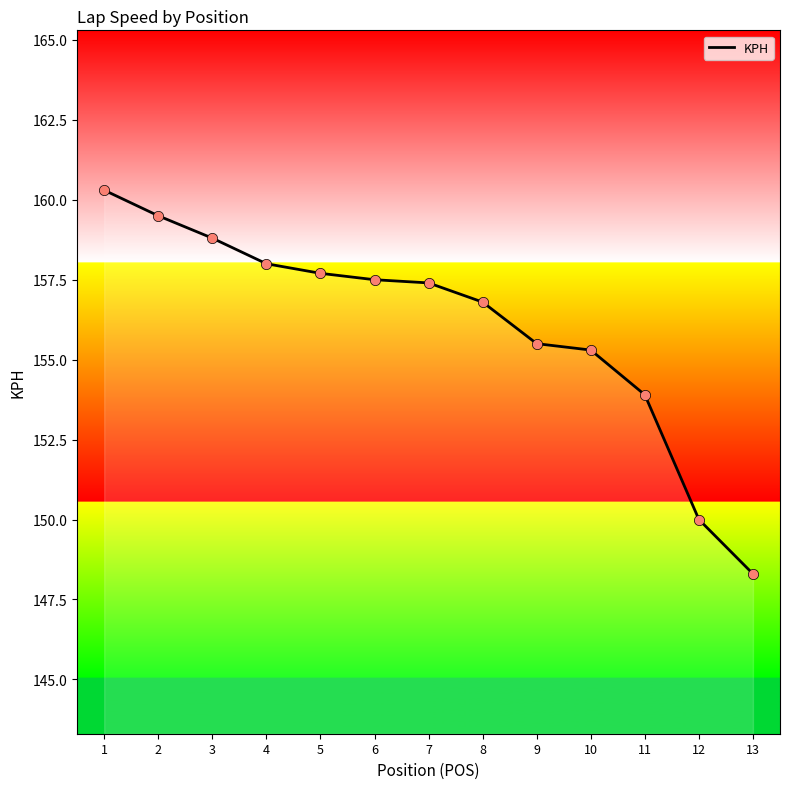

Between 4 and 10, which is larger?

4